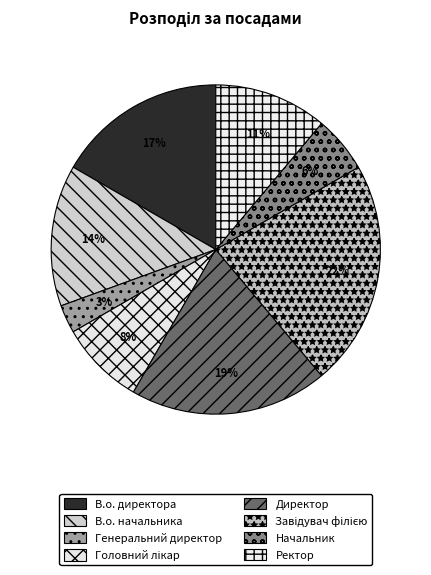

Is it true that Завідувач філією is 22% of the pie?

True